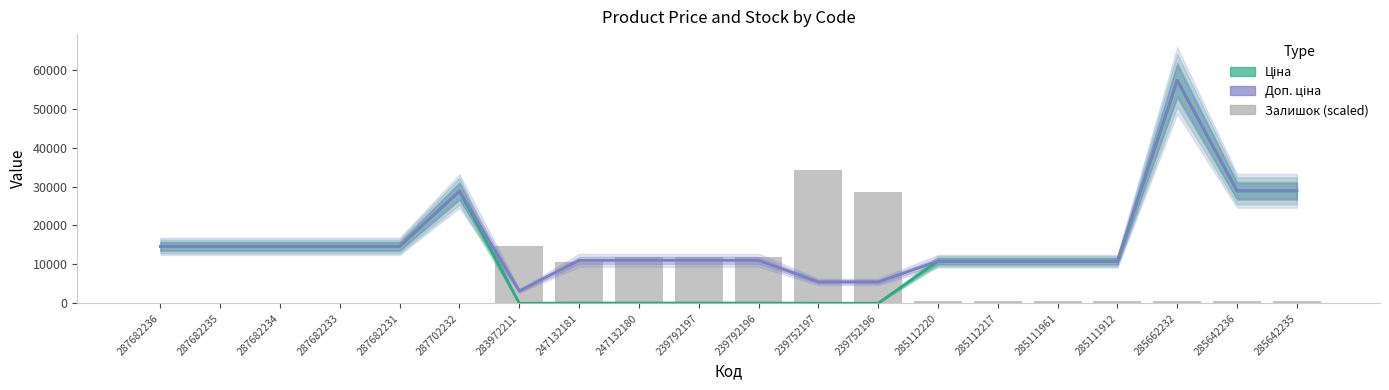

What is the value of the Доп. ціна bar at the 16th from the left?

10840.1